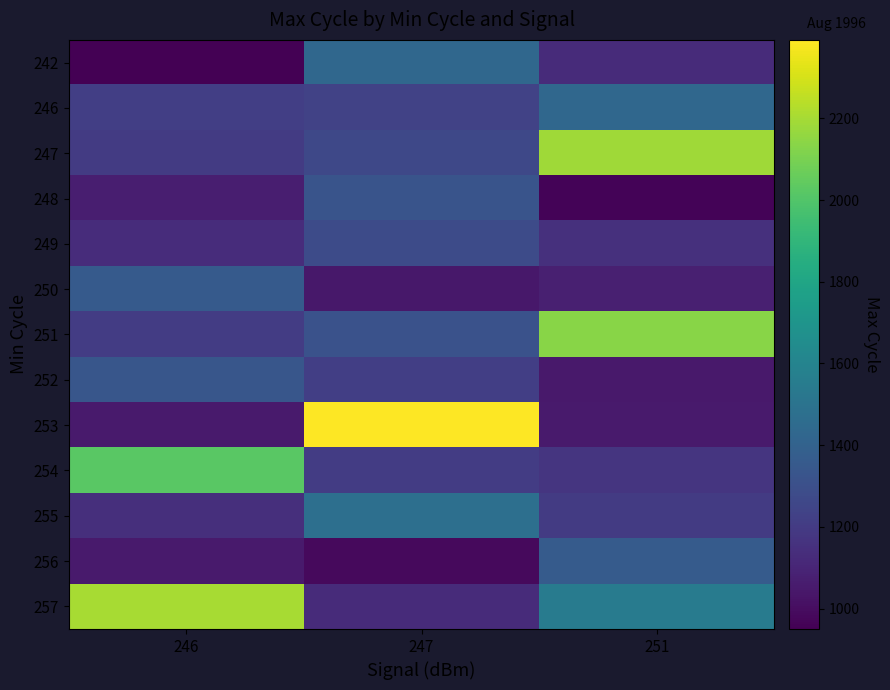

What is the maximum value shown in the chart?

2392